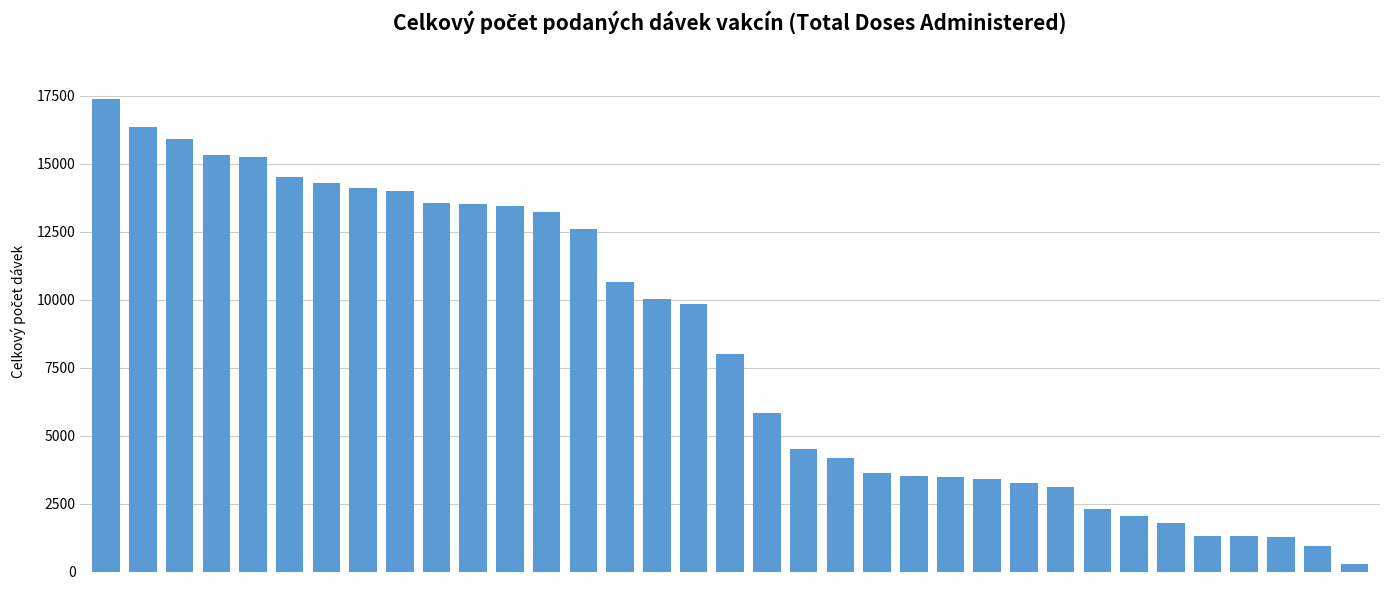

What is the difference between the maximum and minimum values?

17111